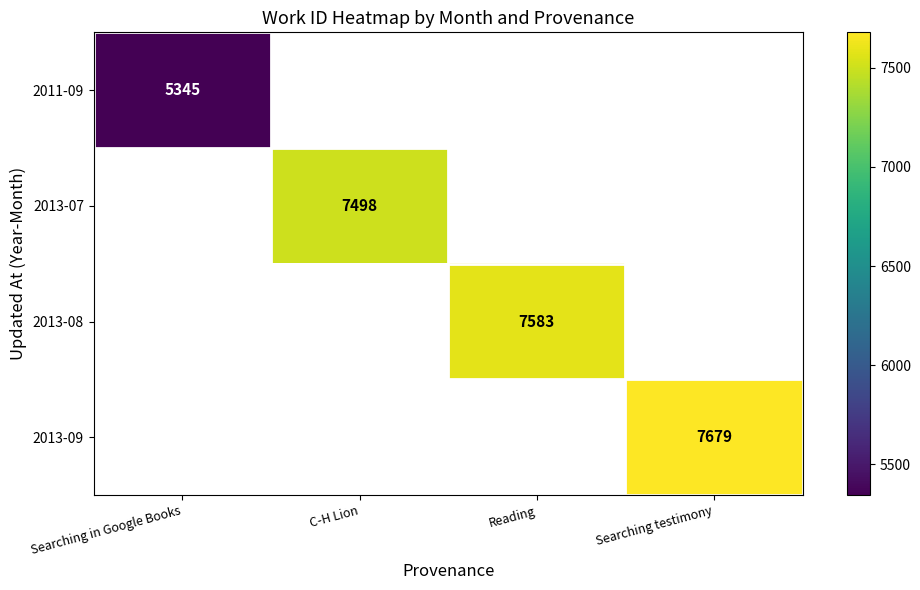

True or false: 2013-08 has a value of 7583 at Reading.

True